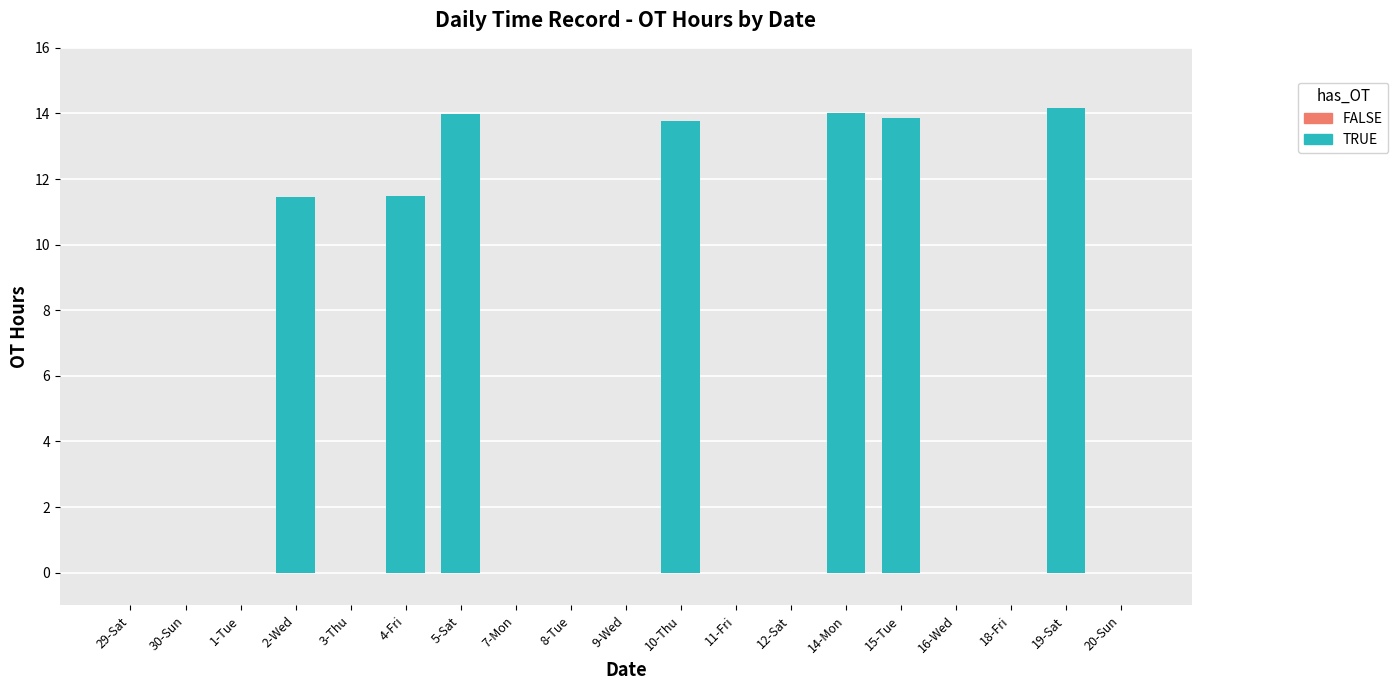

Are the bars grouped side by side (vs. stacked)?

No